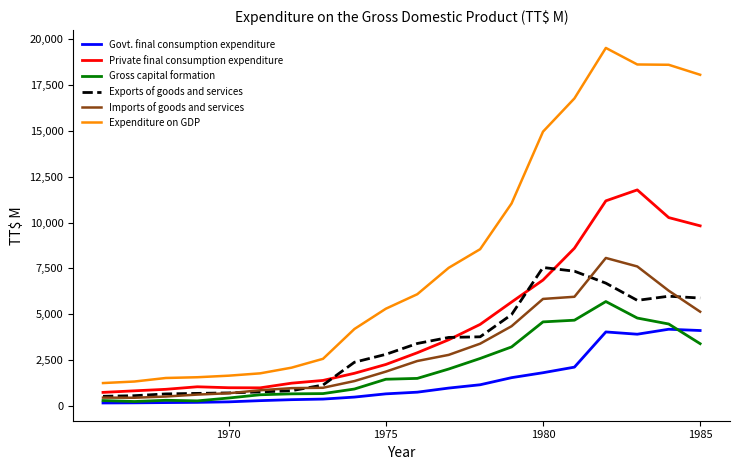

Which series has the largest total across all categories?

Expenditure on GDP